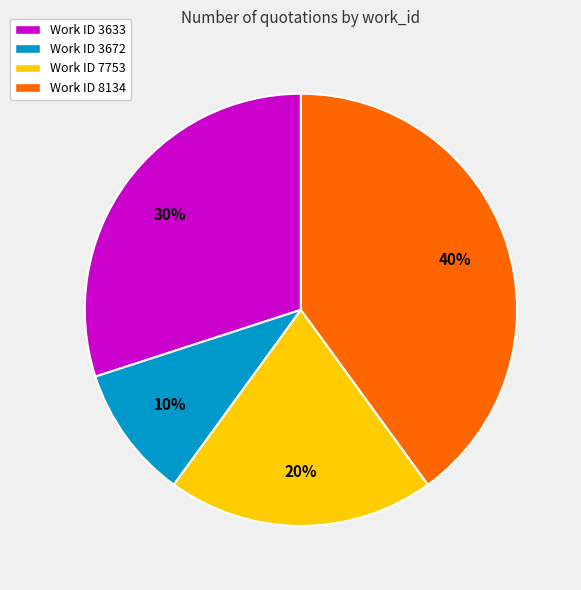

Which slice is the smallest?

Work ID 3672